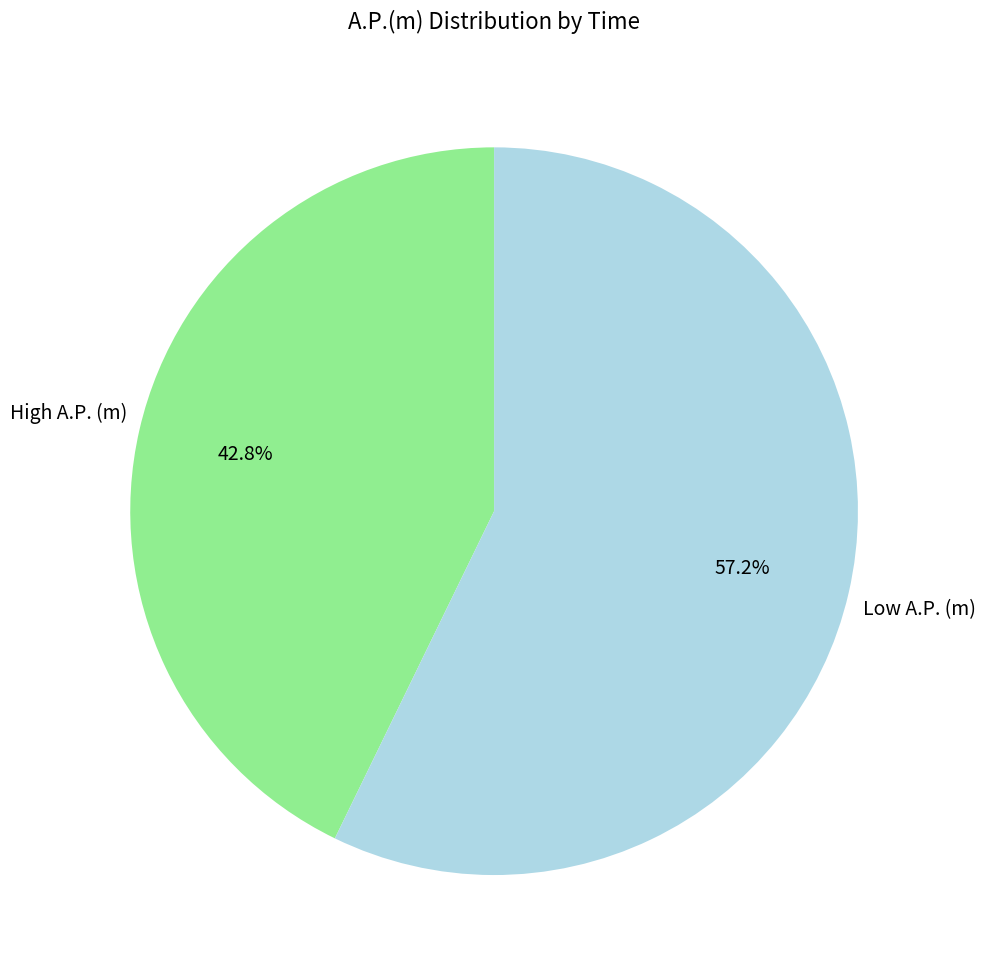

Approximately how many times larger is the value at Low A.P. (m) compared to High A.P. (m)?

1.3